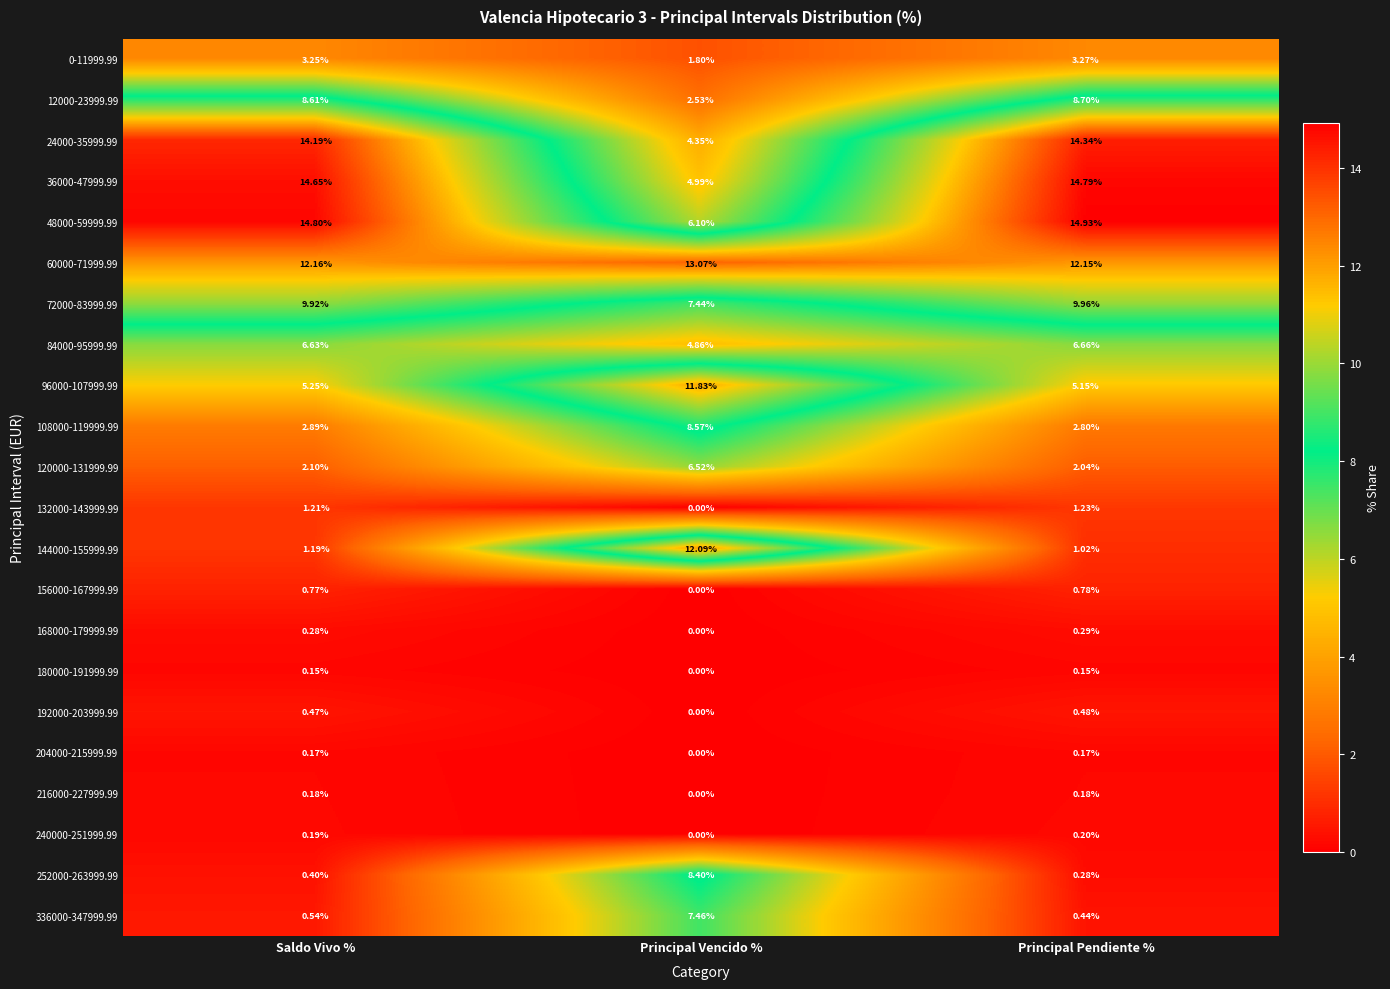

Rank the categories by 120000-131999.99 value from highest to lowest.

Principal Vencido %, Saldo Vivo %, Principal Pendiente %